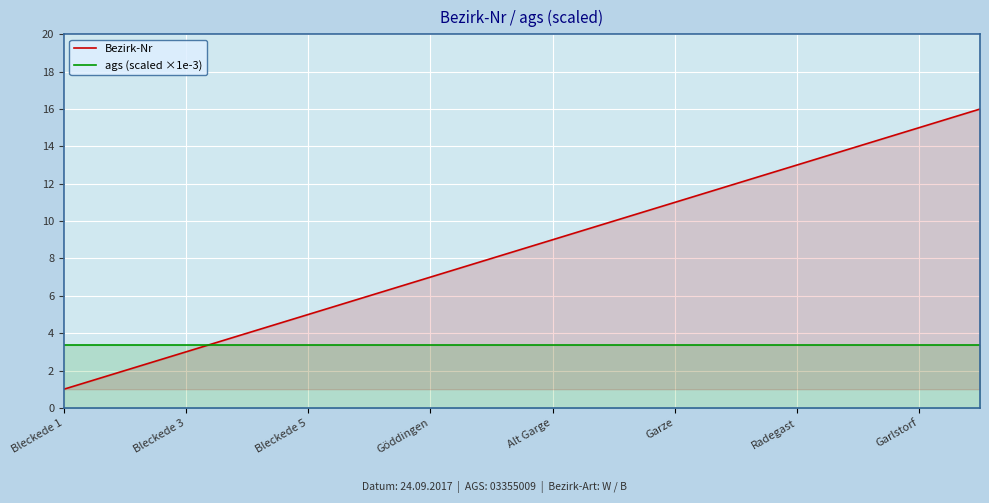

How many intersections are there between ags (scaled ×1e-3) and Bezirk-Nr?

1